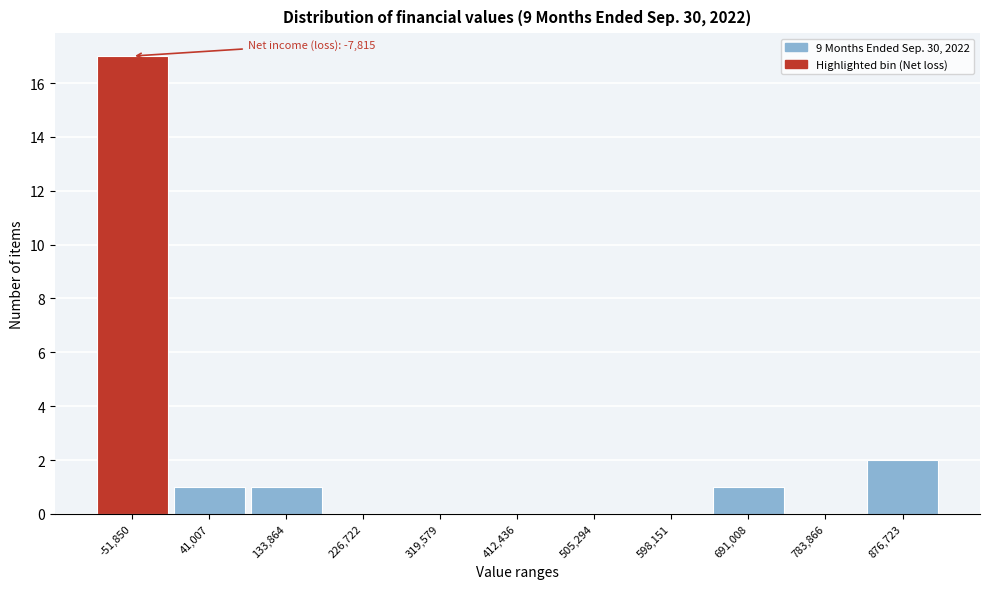

Reading left to right, list all the values displayed in this chart.

-51,850=17	41,007=1	133,864=1	226,722=0	319,579=0	412,436=0	505,294=0	598,151=0	691,008=1	783,866=0	876,723=2